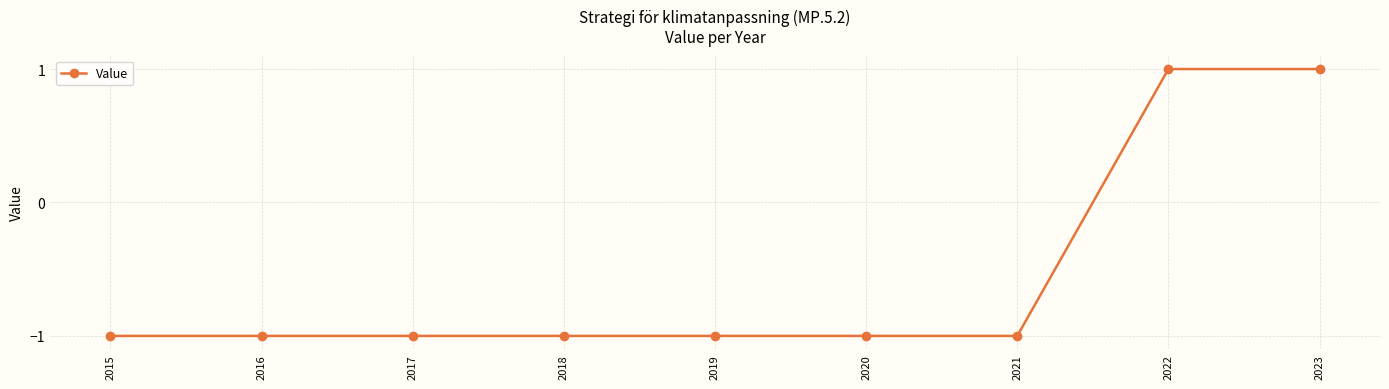

Reading left to right, transcribe all the data shown in this chart.

-1	-1	-1	-1	-1	-1	-1	1	1